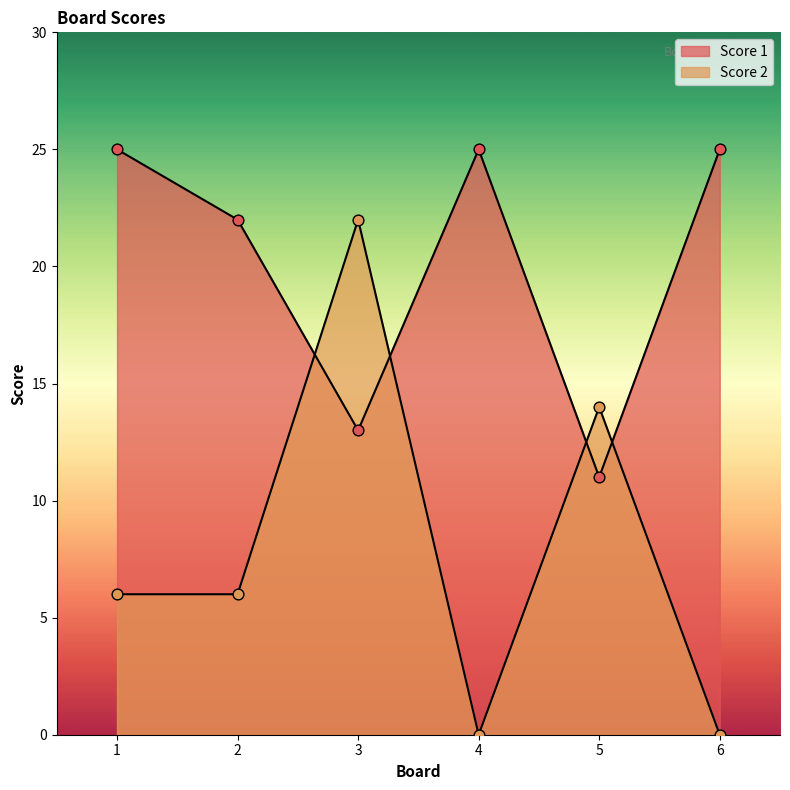

At how many categories does at least one series exceed 13?

6